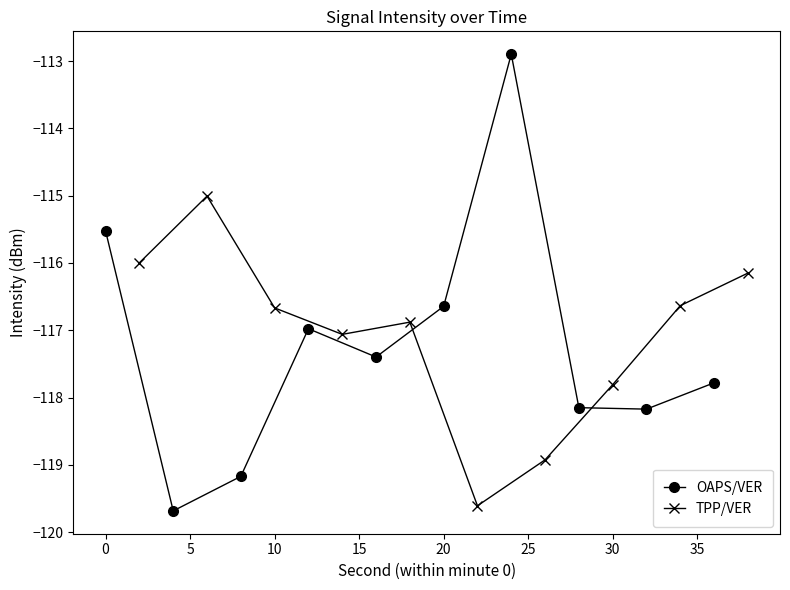

Reading left to right, list all the values displayed in this chart.

OAPS/VER: -115.5	-119.7	-119.2	-117.0	-117.4	-116.6	-112.9	-118.2	-118.2	-117.8
TPP/VER: -116.0	-115.0	-116.7	-117.1	-116.9	-119.6	-118.9	-117.8	-116.6	-116.2